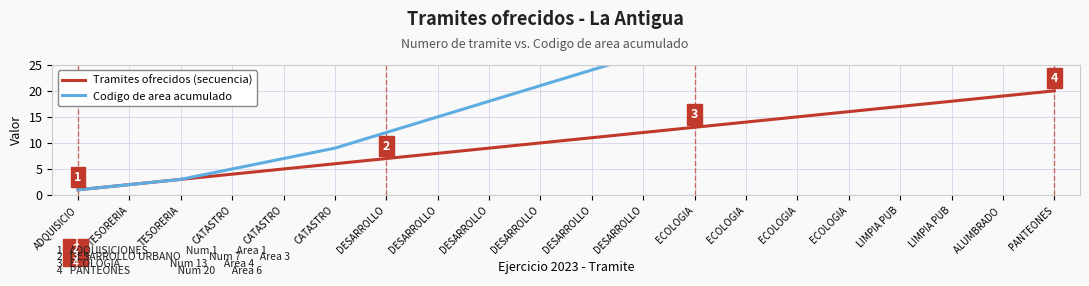

Reading left to right, transcribe all the data shown in this chart.

Tramites ofrecidos (secuencia): ADQUISICIO=1	TESORERIA=2	TESORERIA=3	CATASTRO=4	CATASTRO=5	CATASTRO=6	DESARROLLO=7	DESARROLLO=8	DESARROLLO=9	DESARROLLO=10	DESARROLLO=11	DESARROLLO=12	ECOLOGIA=13	ECOLOGIA=14	ECOLOGIA=15	ECOLOGIA=16	LIMPIA PUB=17	LIMPIA PUB=18	ALUMBRADO =19	PANTEONES=20
Codigo de area acumulado: ADQUISICIO=1	TESORERIA=2	TESORERIA=3	CATASTRO=5	CATASTRO=7	CATASTRO=9	DESARROLLO=12	DESARROLLO=15	DESARROLLO=18	DESARROLLO=21	DESARROLLO=24	DESARROLLO=27	ECOLOGIA=31	ECOLOGIA=35	ECOLOGIA=39	ECOLOGIA=43	LIMPIA PUB=48	LIMPIA PUB=53	ALUMBRADO =58	PANTEONES=64